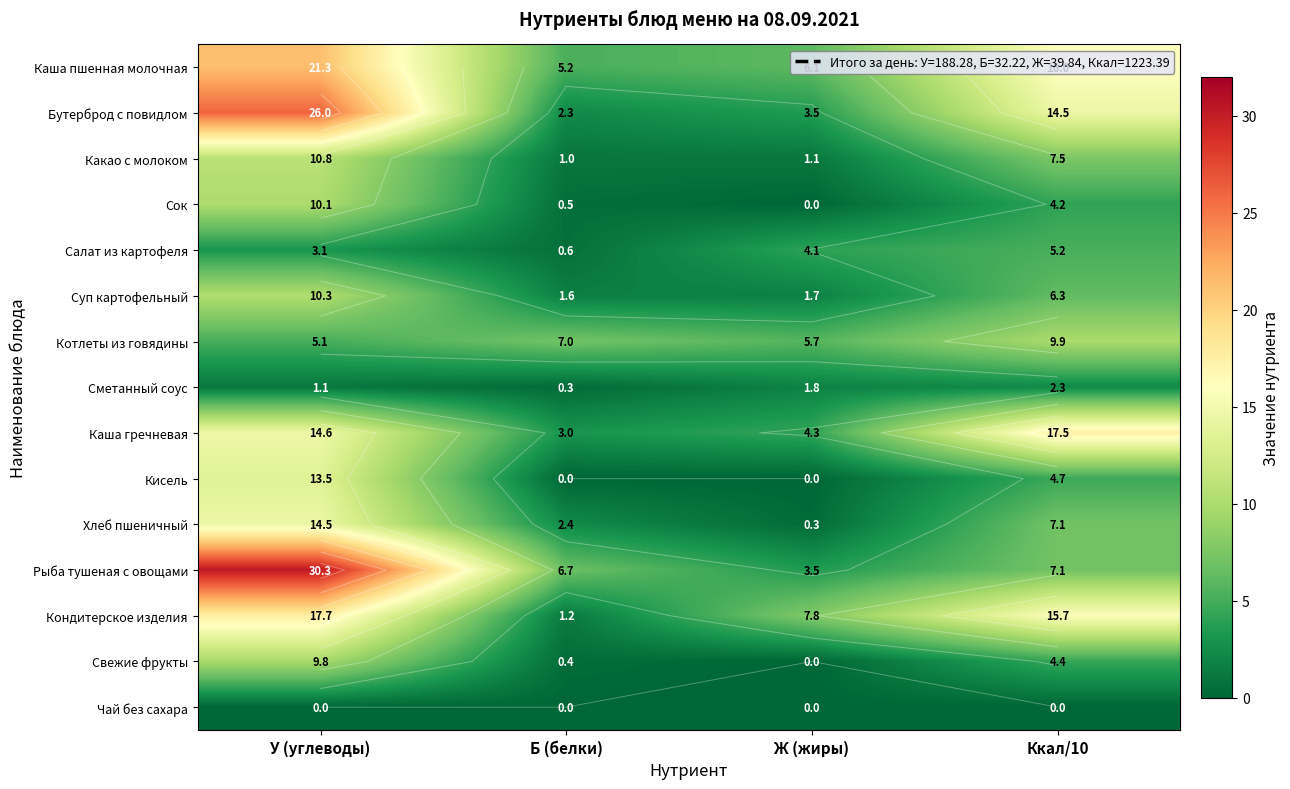

At which category does the chart reach its minimum across all series?

Ж (жиры)